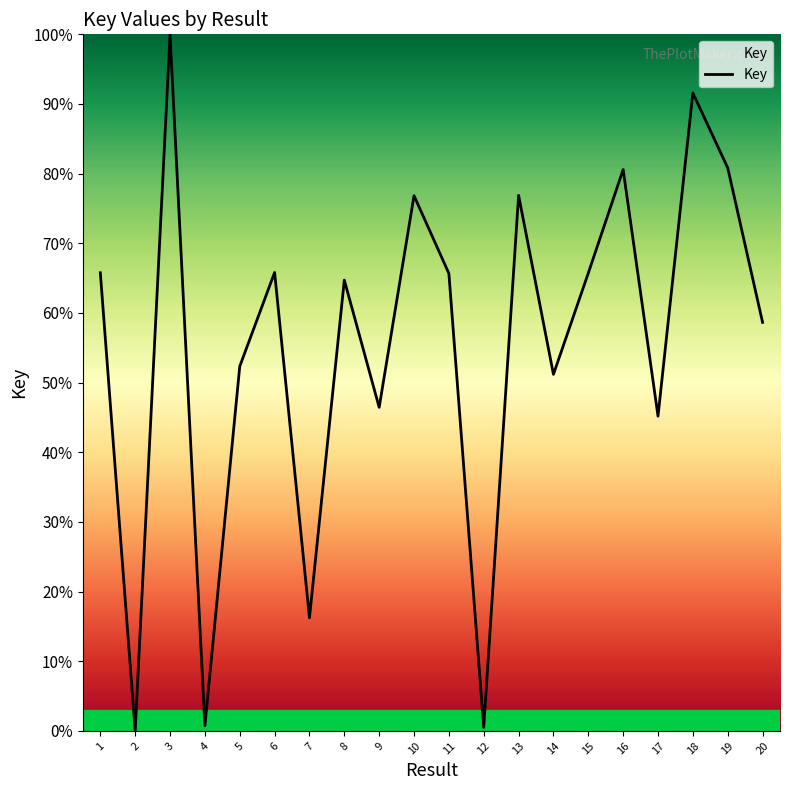

At which category does the chart reach its peak across all series?

3